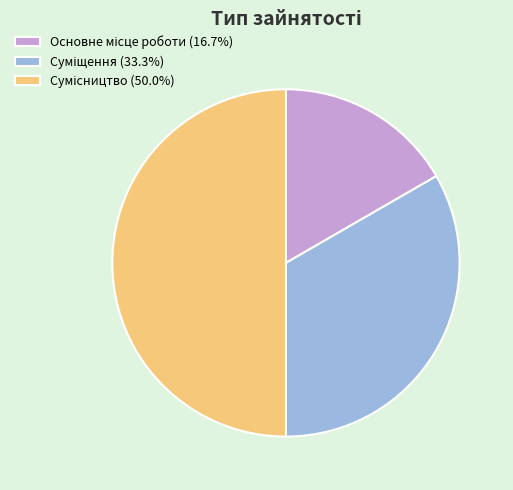

What percentage is NOT represented by Основне місце роботи?

83.3%